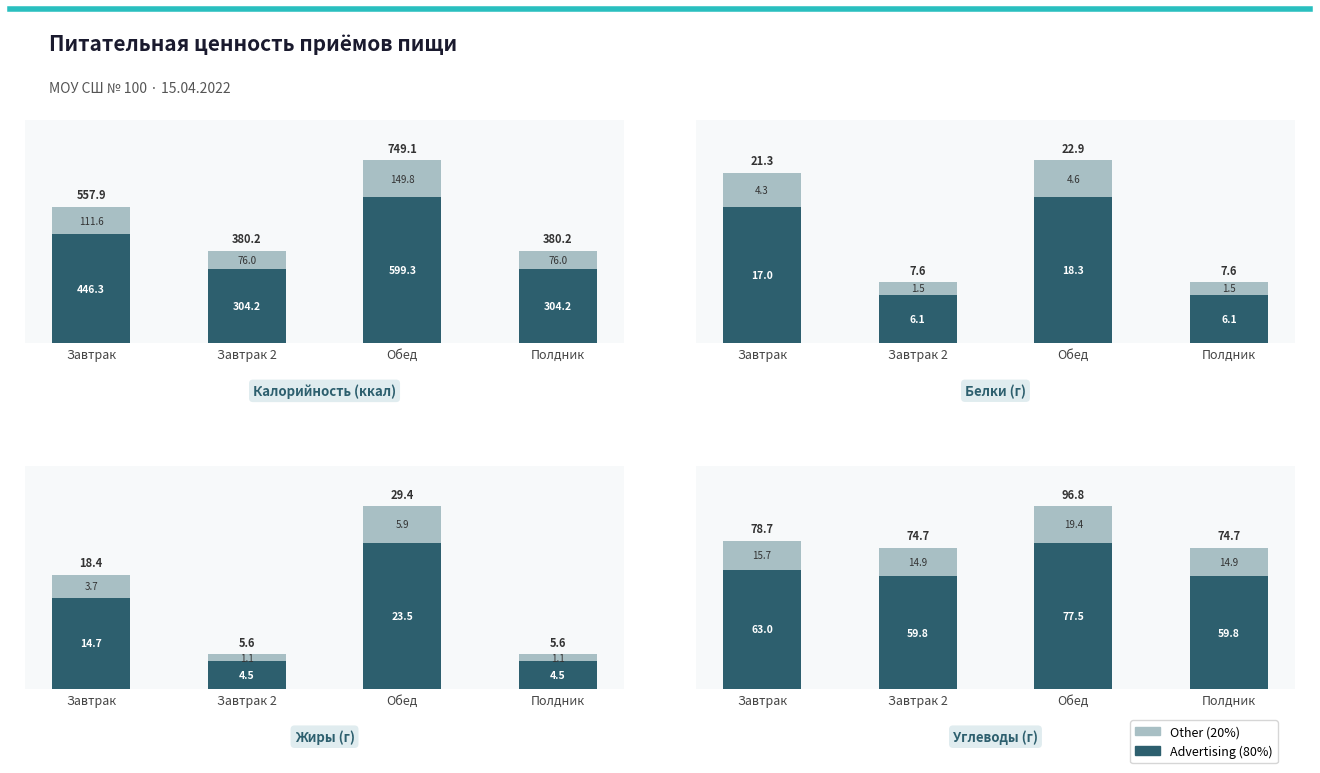

Which has a higher value, Полдник or Завтрак?

Завтрак